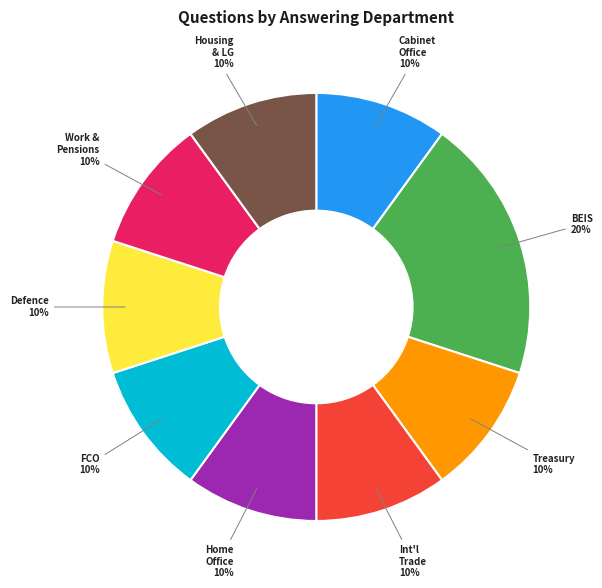

Is Defence the majority of the pie?

No